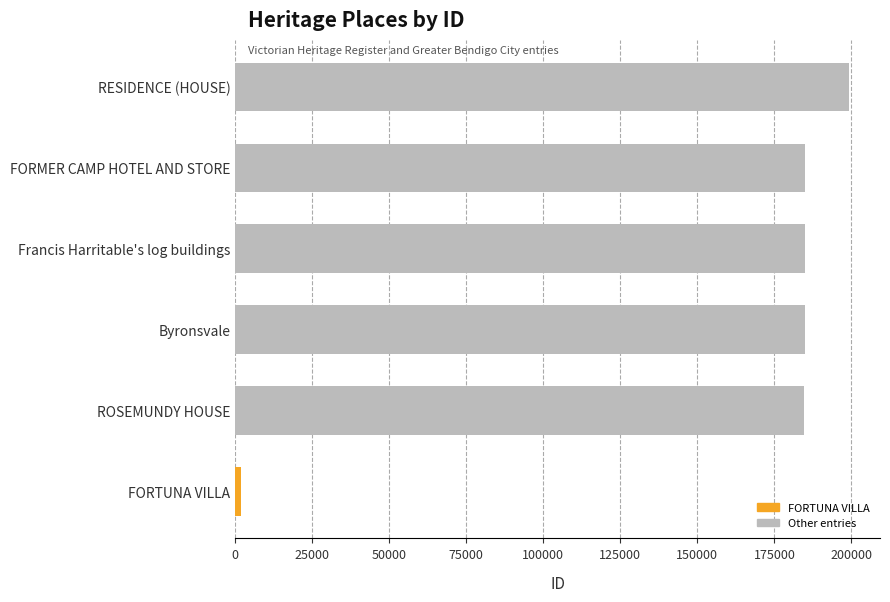

What is the maximum value shown in the chart?

199295